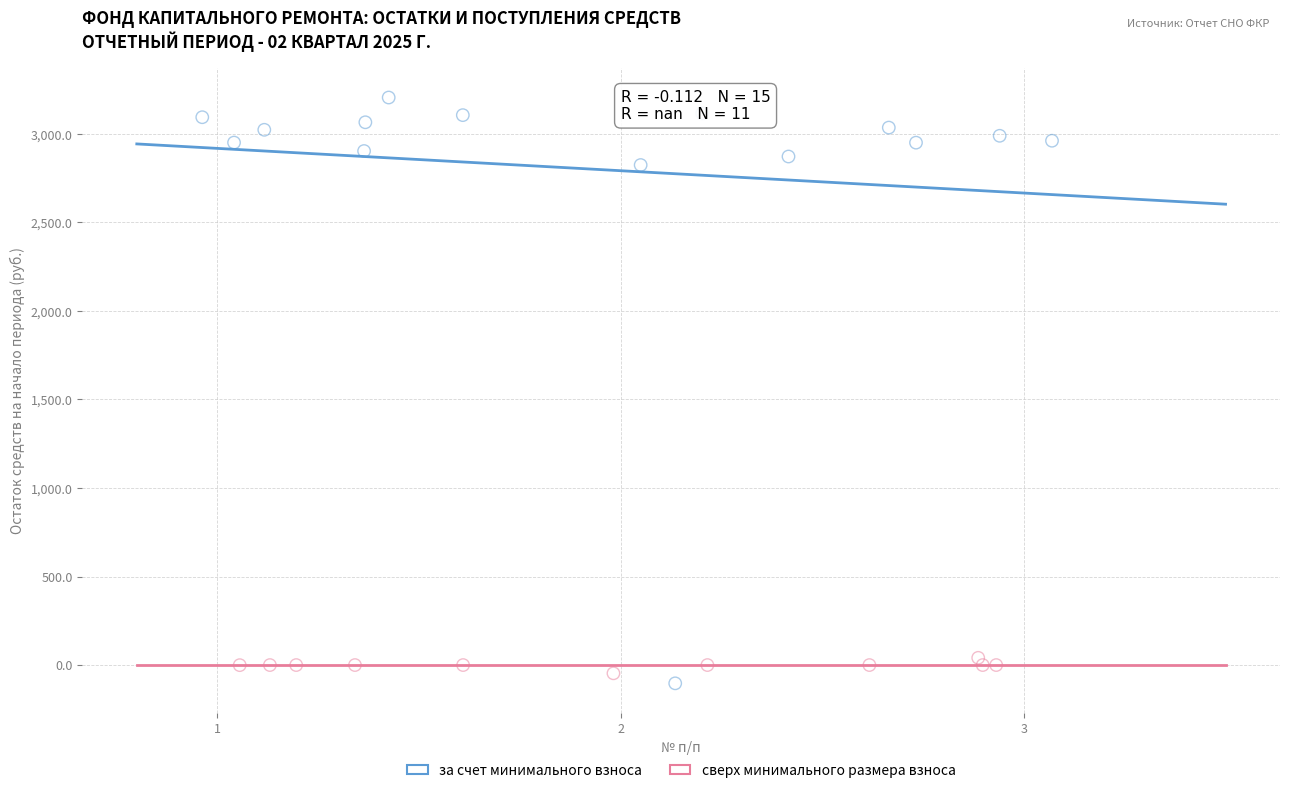

Which series reaches the maximum Y coordinate?

за счет минимального взноса